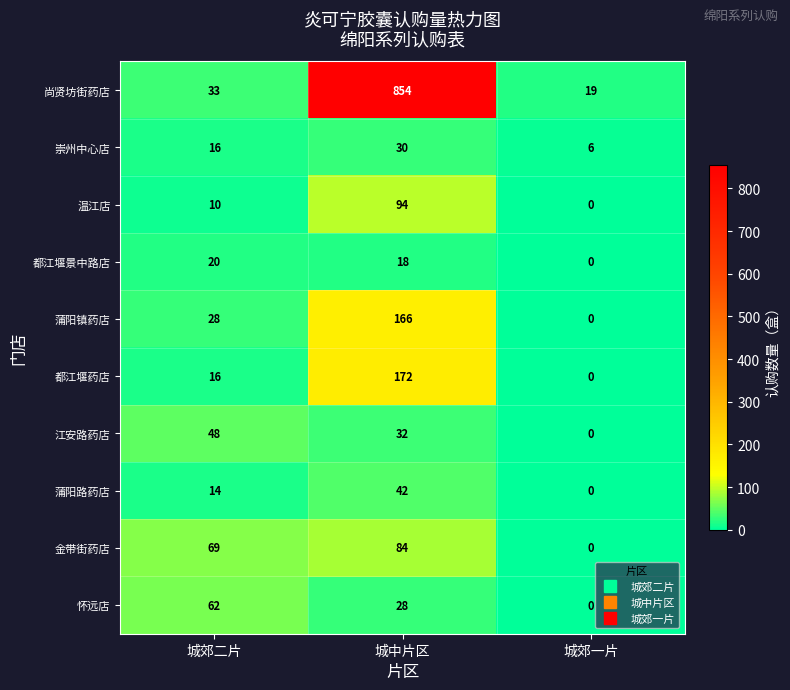

Is the value of 尚贤坊街药店 at 城郊二片 greater than the value of 温江店 at 城中片区?

No